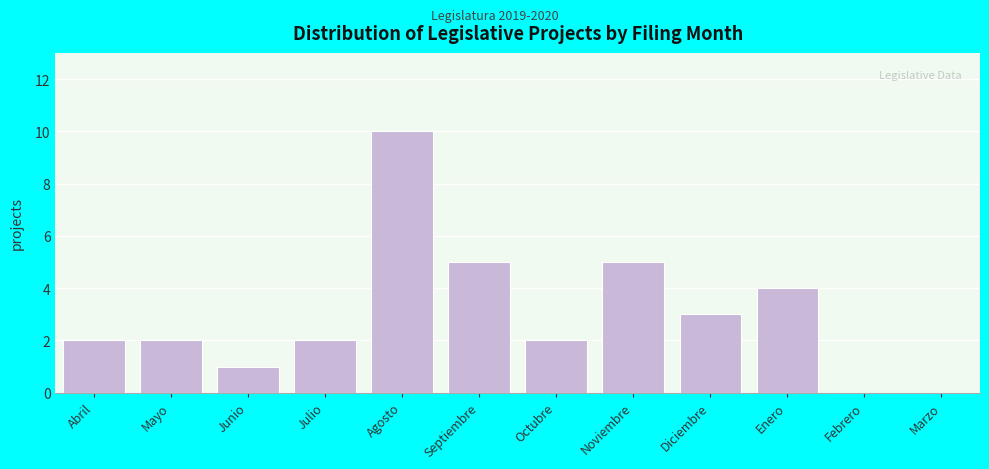

Reading left to right, transcribe all the data shown in this chart.

Abril=2	Mayo=2	Junio=1	Julio=2	Agosto=10	Septiembre=5	Octubre=2	Noviembre=5	Diciembre=3	Enero=4	Febrero=0	Marzo=0